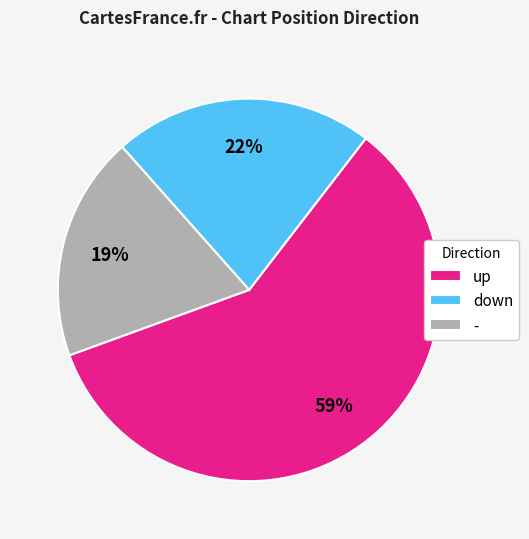

Is it true that up is 69% of the pie?

False